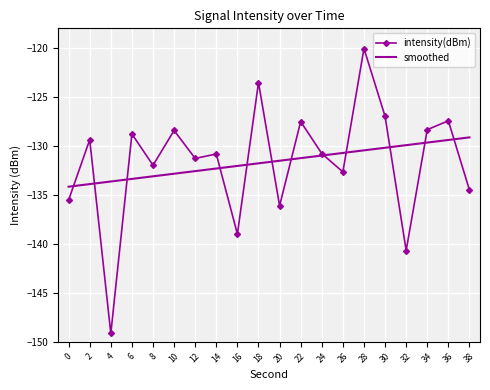

Read the intensity(dBm) value at 12.

-131.3